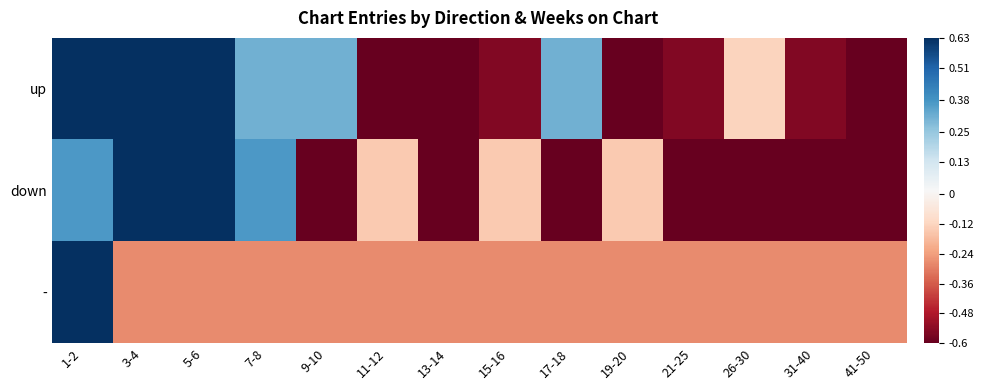

How many data points does each series have?

14